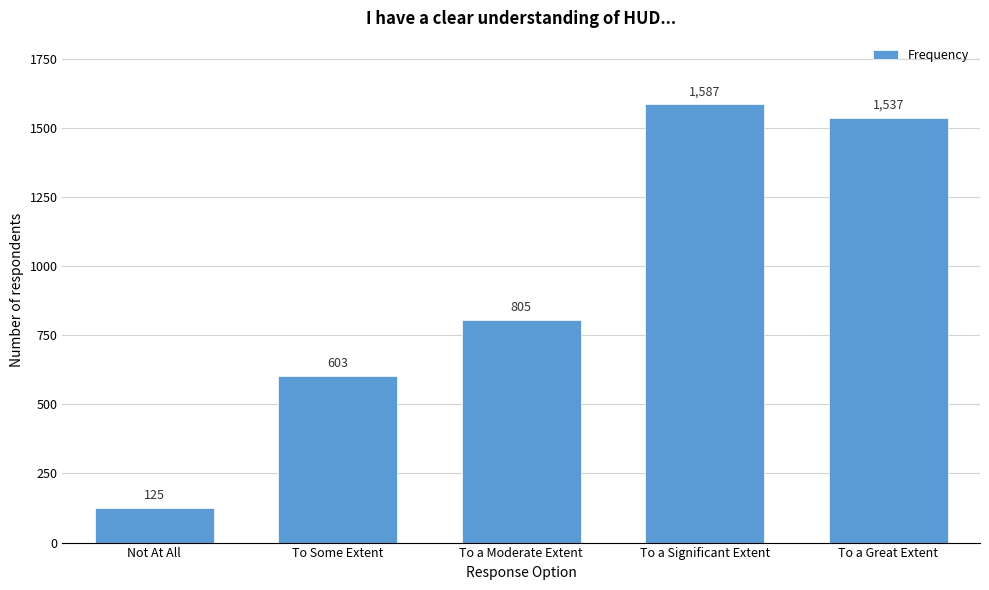

Reading right to left, extract all data points from this chart.

1537	1587	805	603	125